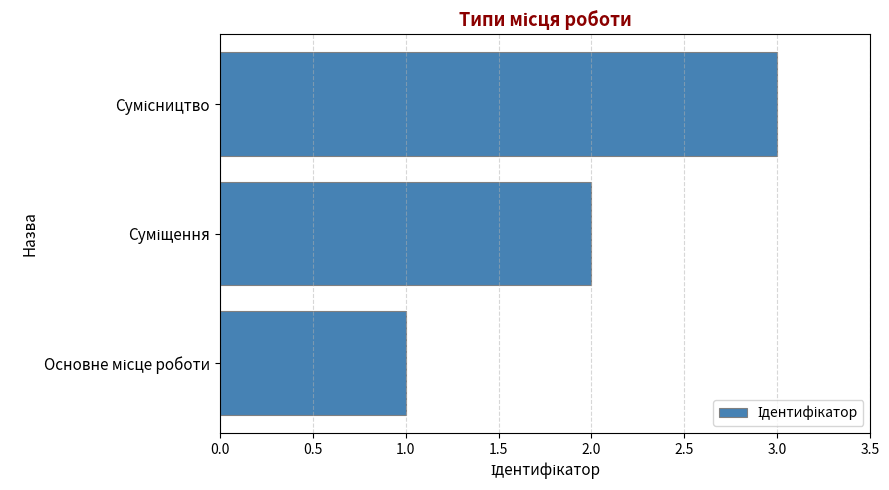

What is the difference between the maximum and minimum values?

2